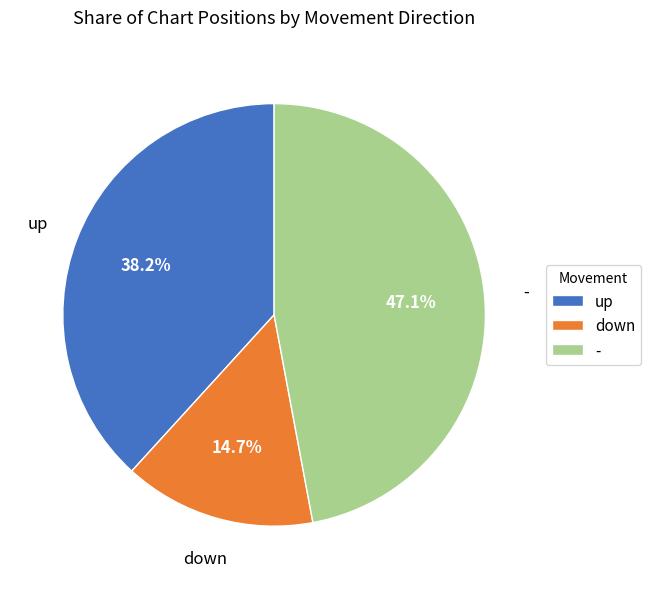

Rank the categories by value from highest to lowest.

-, up, down